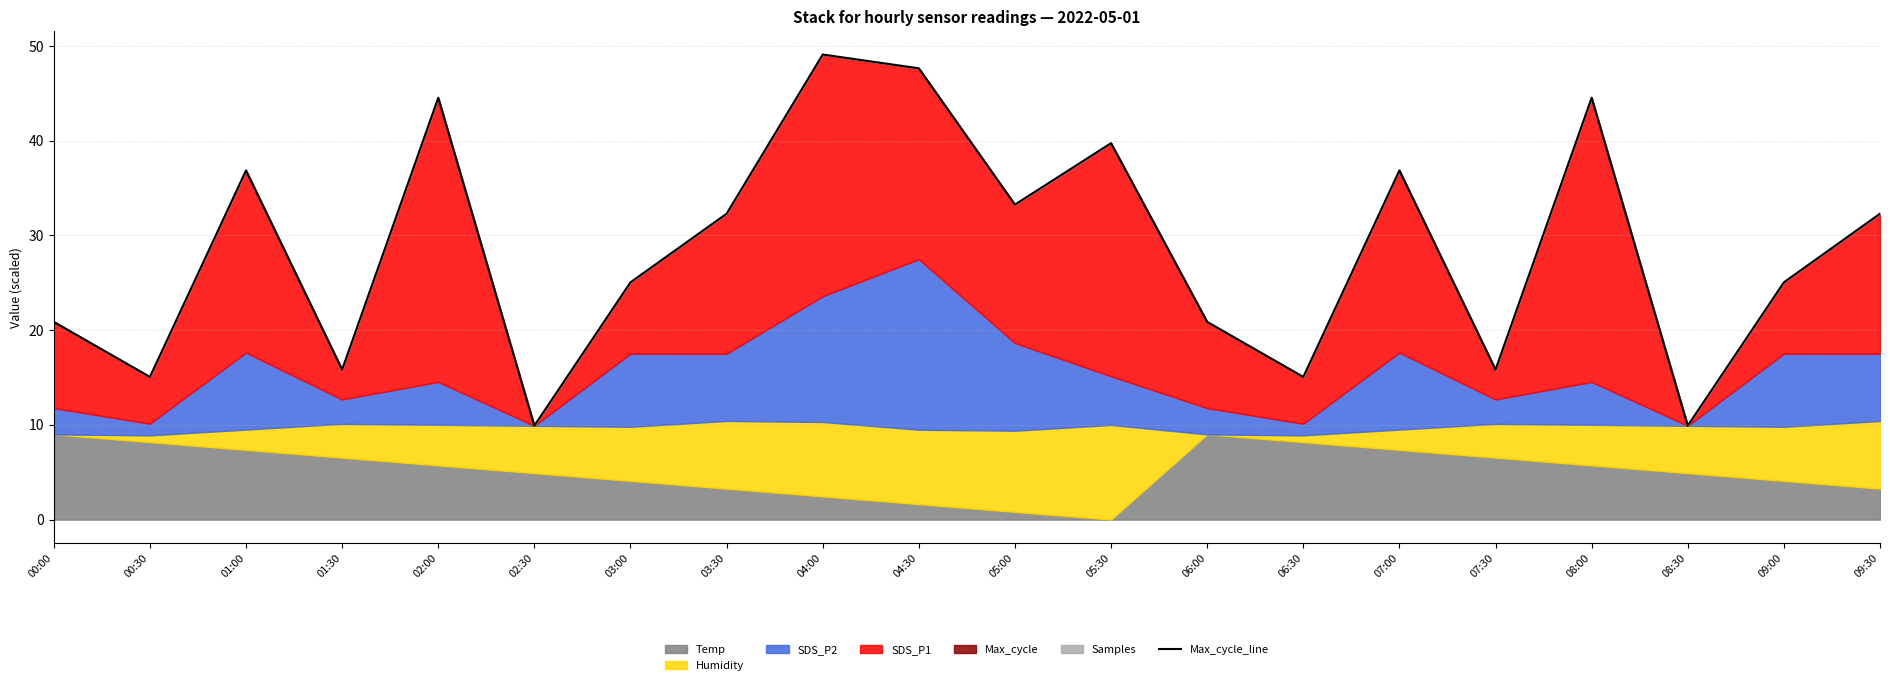

At which category does the chart reach its peak across all series?

04:00